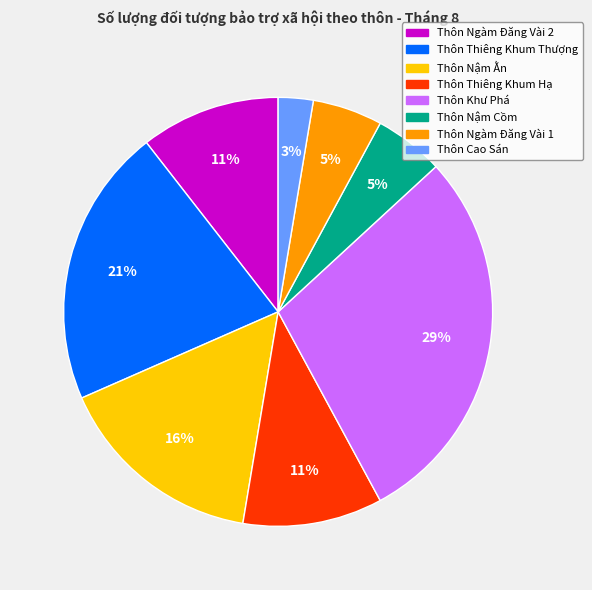

Count the number of slices in the pie.

8